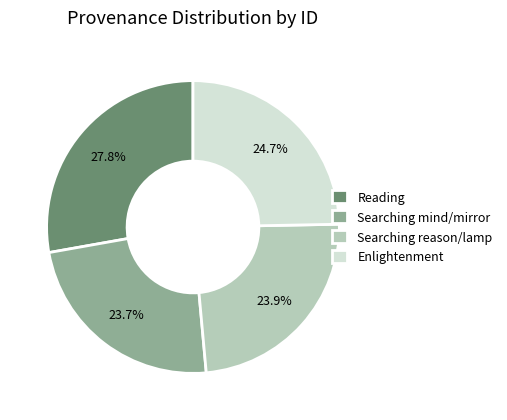

True or false: Enlightenment accounts for 25% of the total.

True